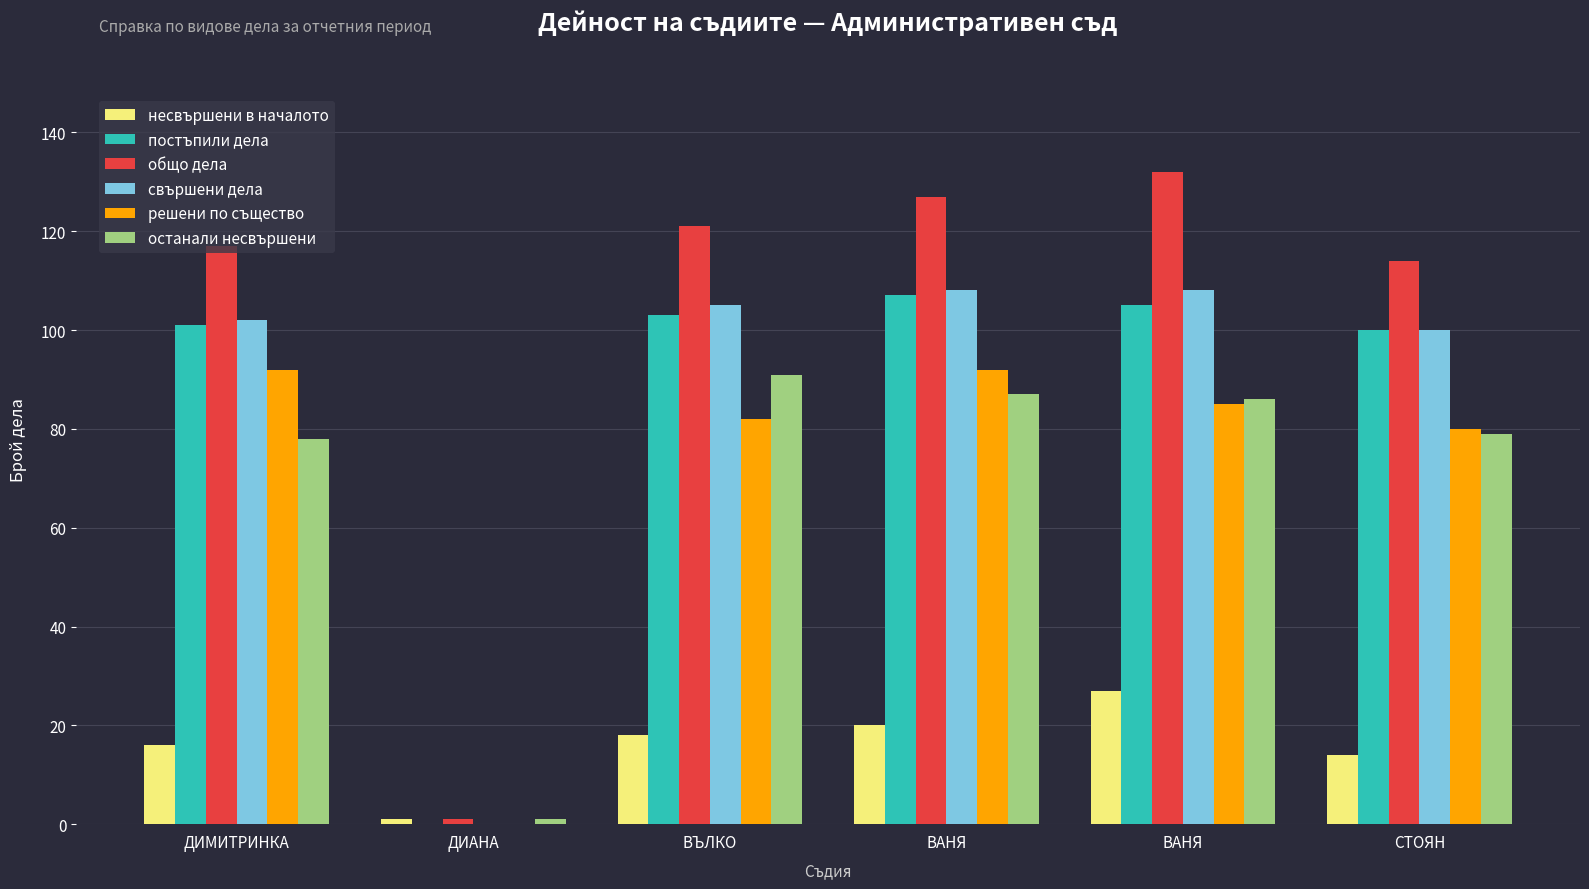

Which series has the widest spread of values?

общо дела